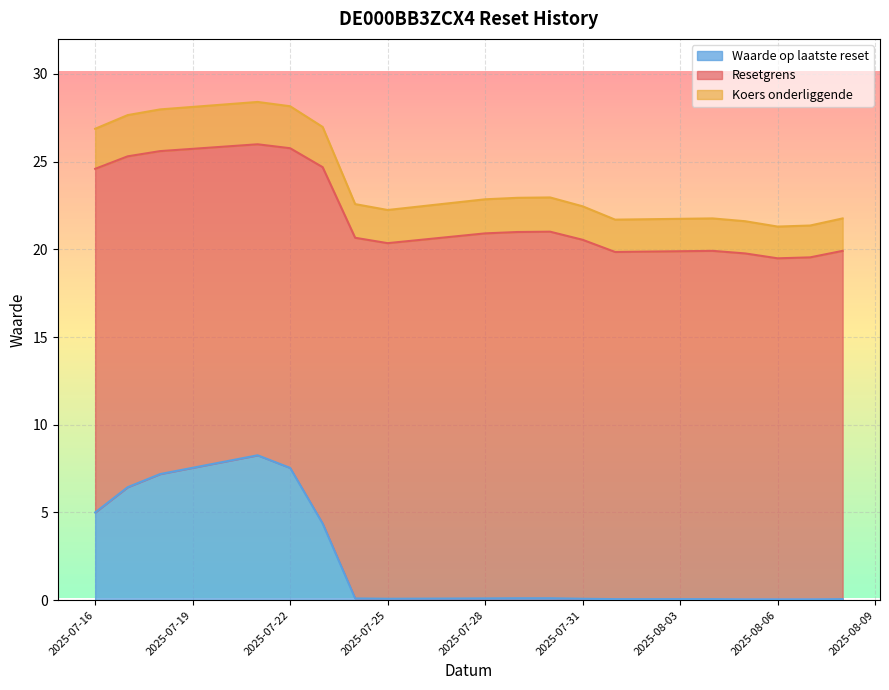

How many distinct data groups are displayed?

3